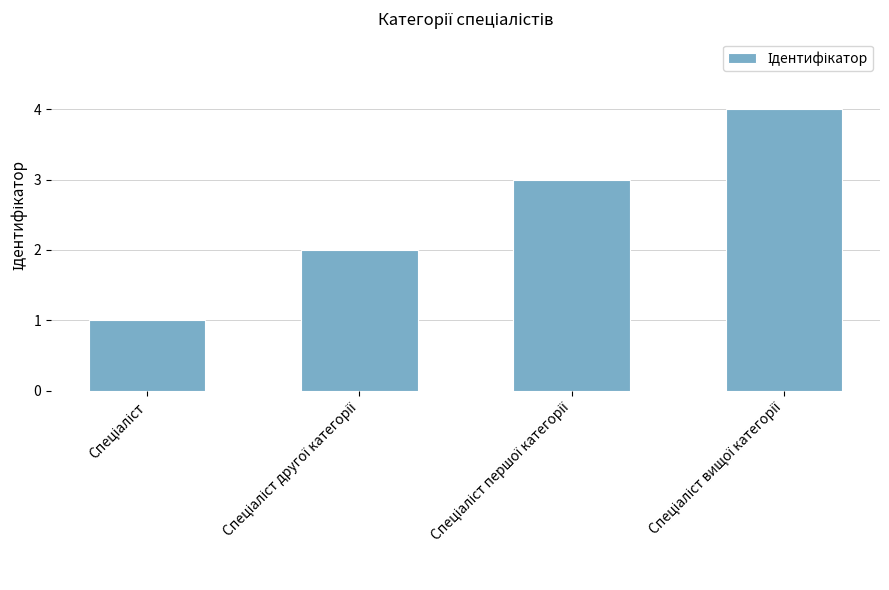

What is the difference between the maximum and minimum values?

3